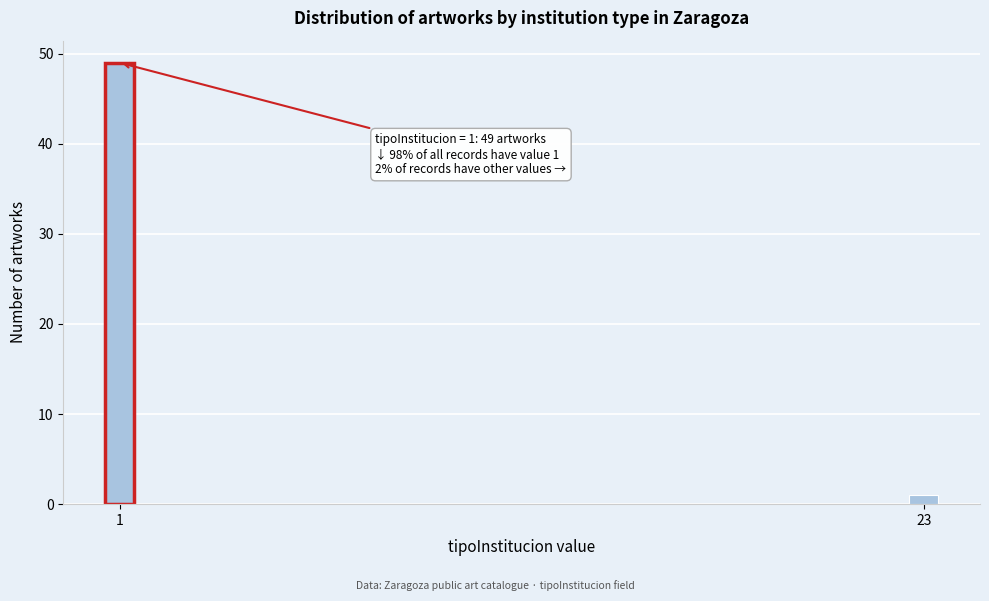

Reading right to left, list all the values displayed in this chart.

1	49